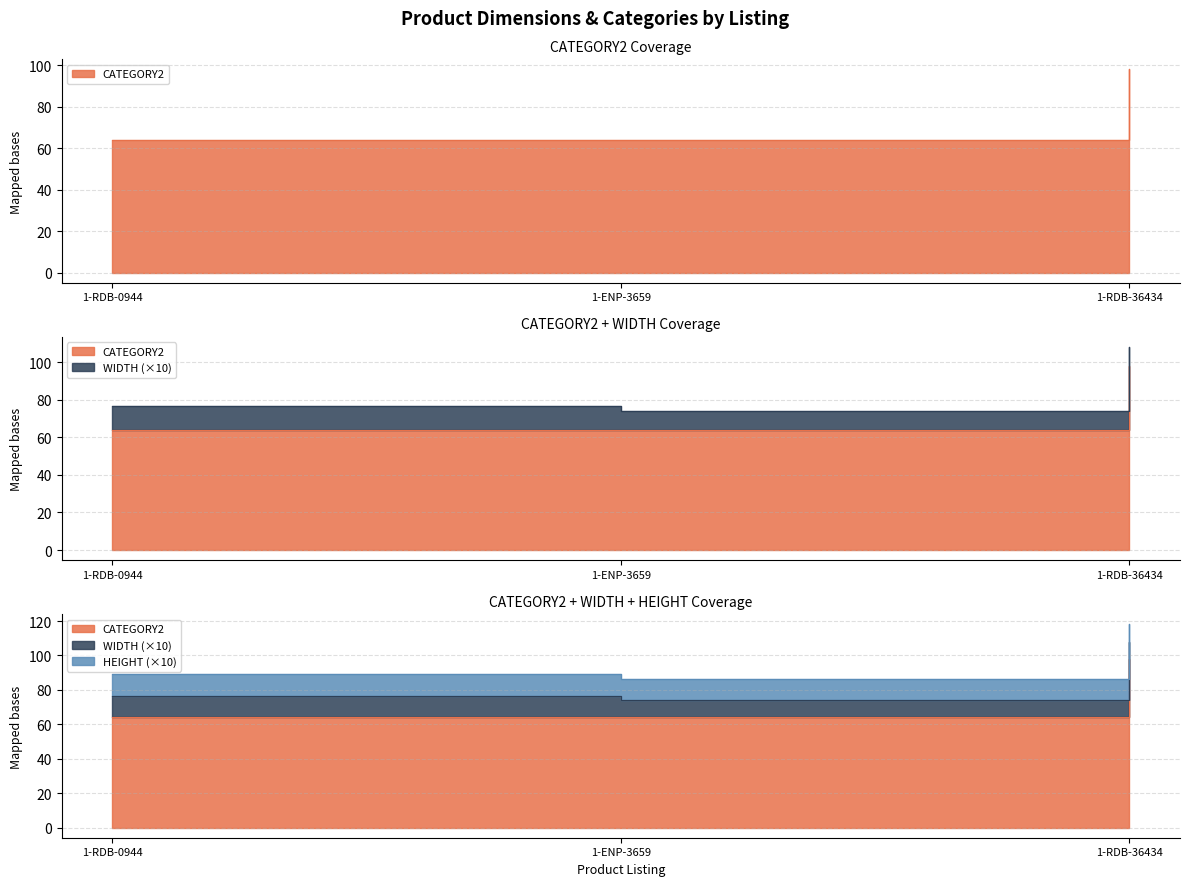

What position from the left is 1-ENP-3659?

2